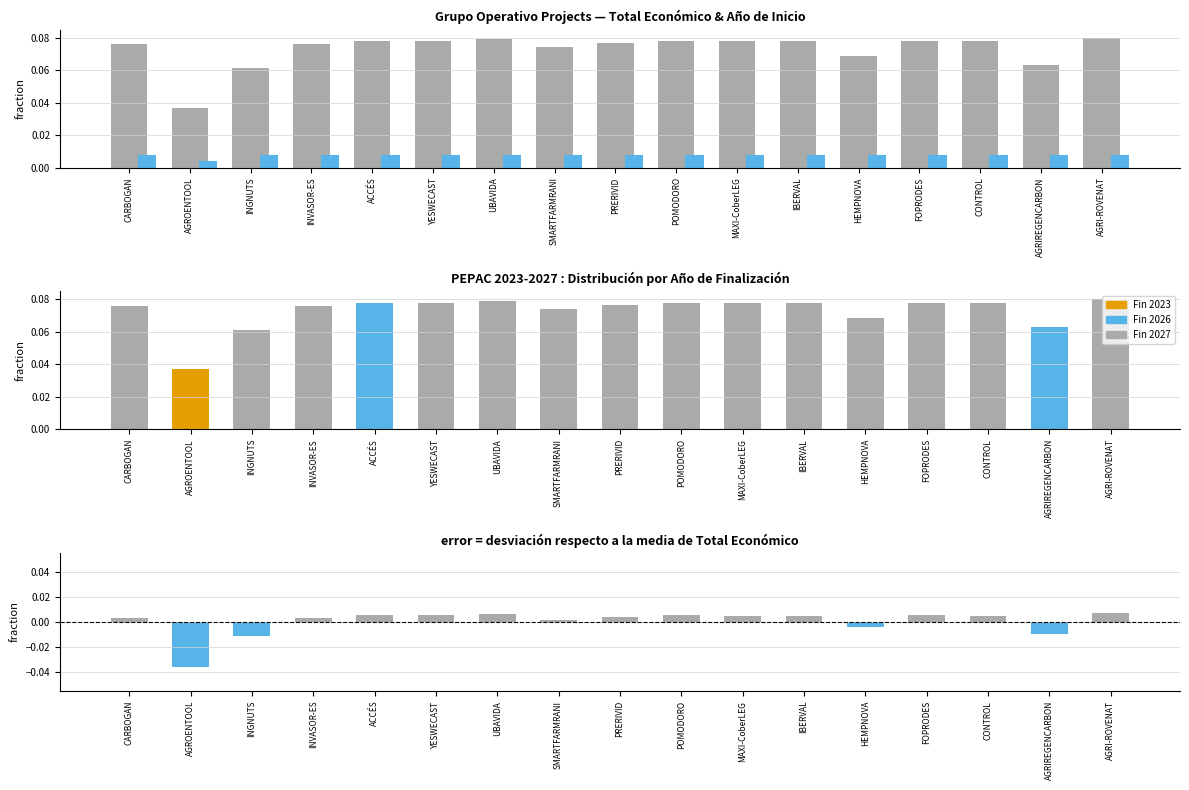

The value of Año de inicio at FOPRODES is 0.0. True or false?

True